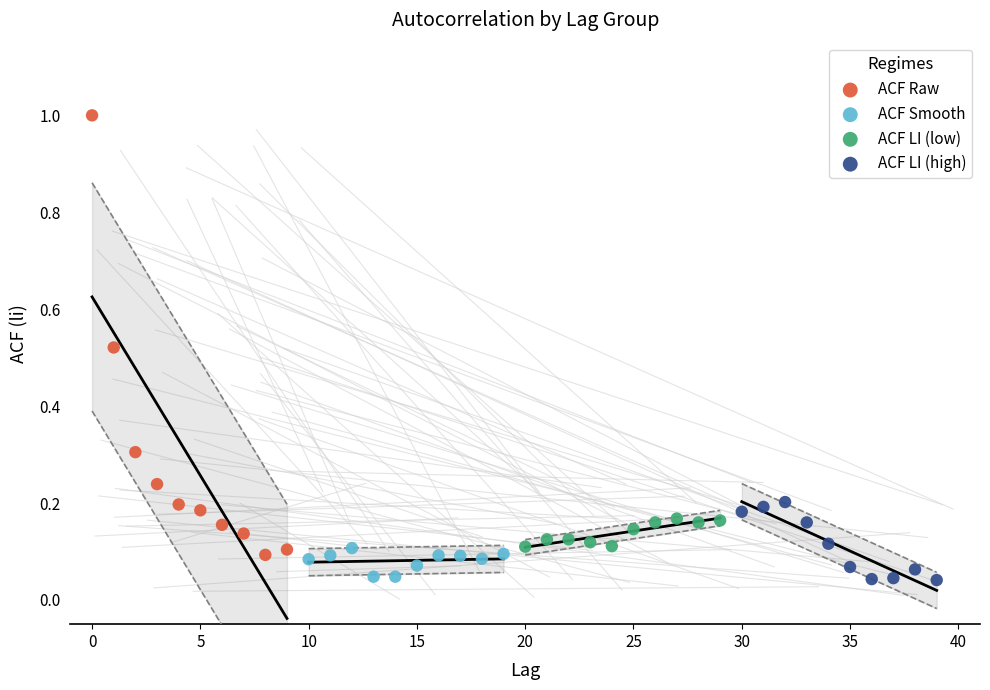

Which series has the widest spread of Y values?

ACF Raw